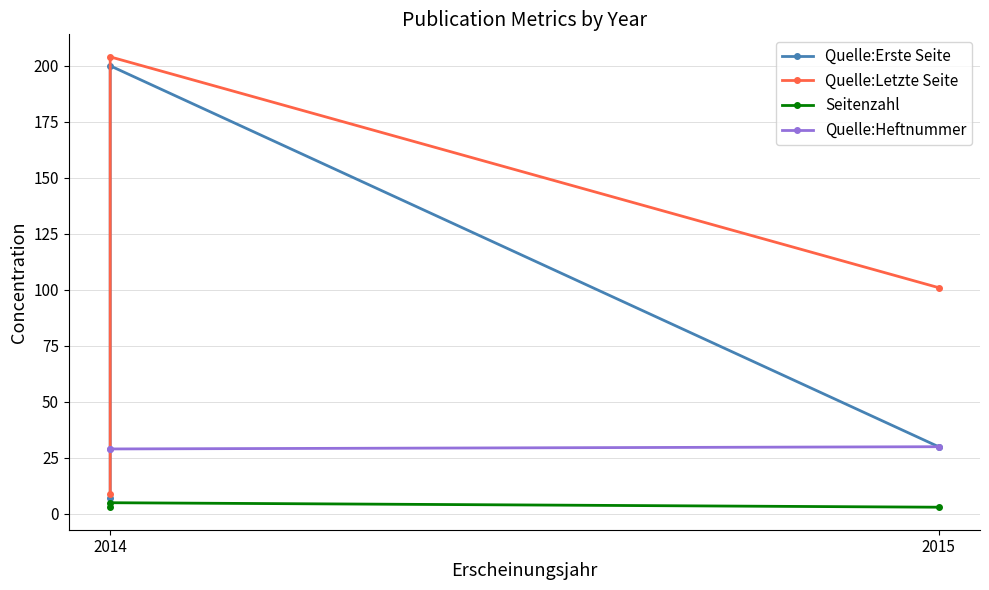

What is the label of the 1st point from the left?

2014